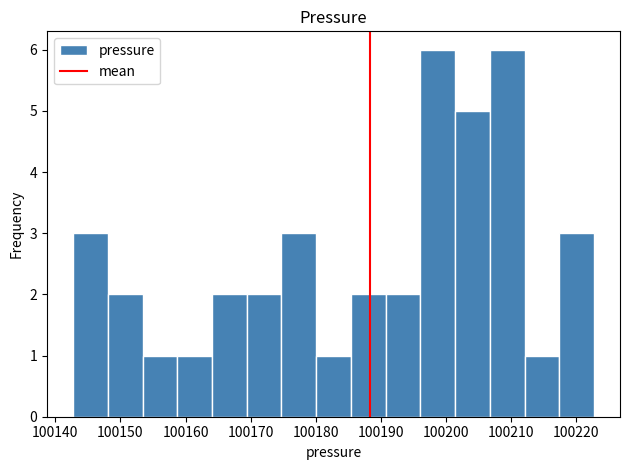

Reading left to right, list every bar in this chart as the range it spans on the x-axis followed by its height. Neither the bar edges nor the heights are printed on the chart, so give them approximately, as read against the axes.

100143 to 100148: 3
100148 to 100153: 2
100153 to 100159: 1
100159 to 100164: 1
100164 to 100169: 2
100169 to 100175: 2
100175 to 100180: 3
100180 to 100185: 1
100185 to 100191: 2
100191 to 100196: 2
100196 to 100201: 6
100201 to 100207: 5
100207 to 100212: 6
100212 to 100217: 1
100217 to 100223: 3